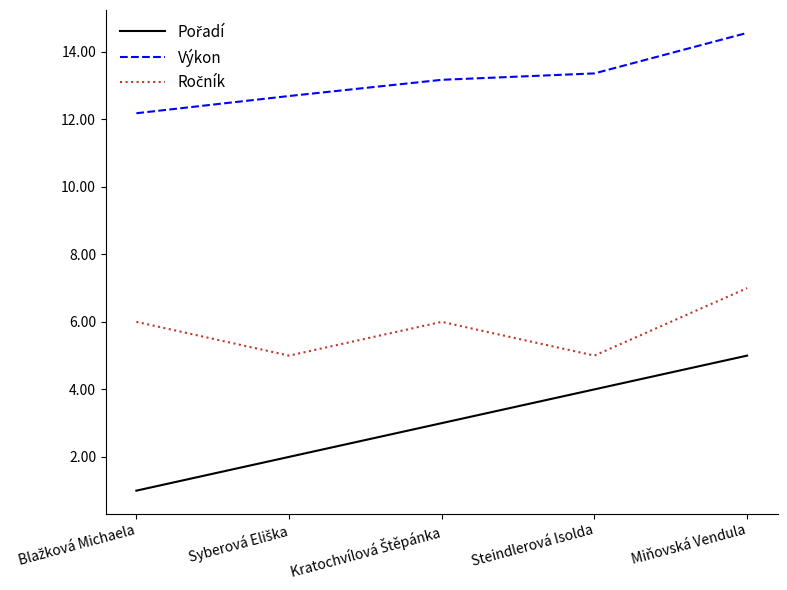

Is it true that Výkon equals 18.7 at Steindlerová Isolda?

False